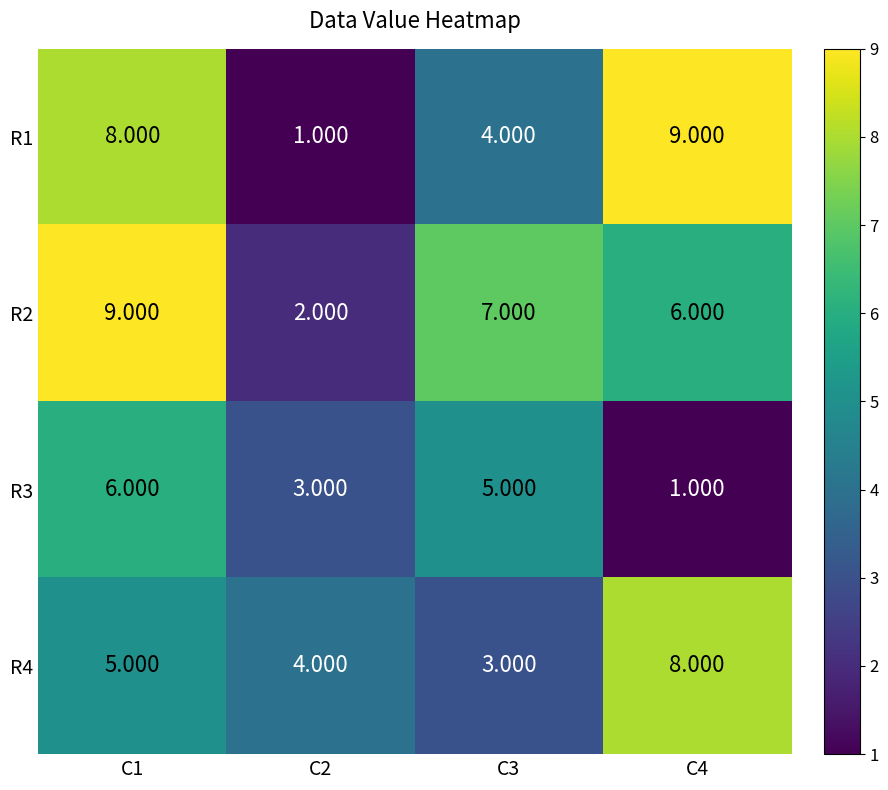

Is the value of R3 at C1 greater than the value of R4 at C4?

No